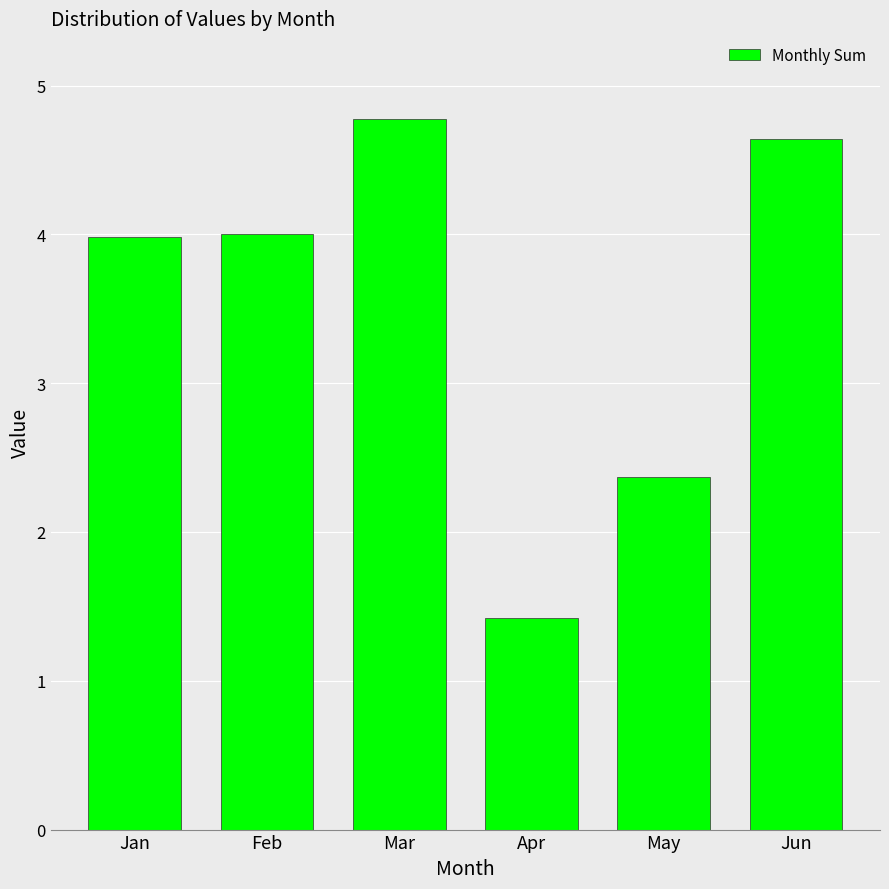

Reading left to right, extract all data points from this chart.

4.0	4.0	4.8	1.4	2.4	4.6